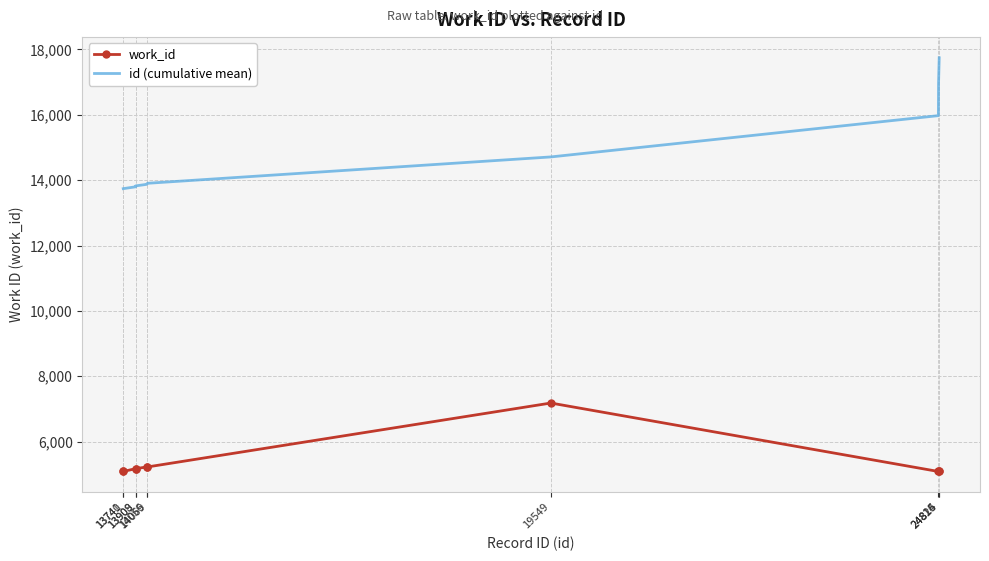

What is the spread (max minus min) of values at 14069?

8676.8